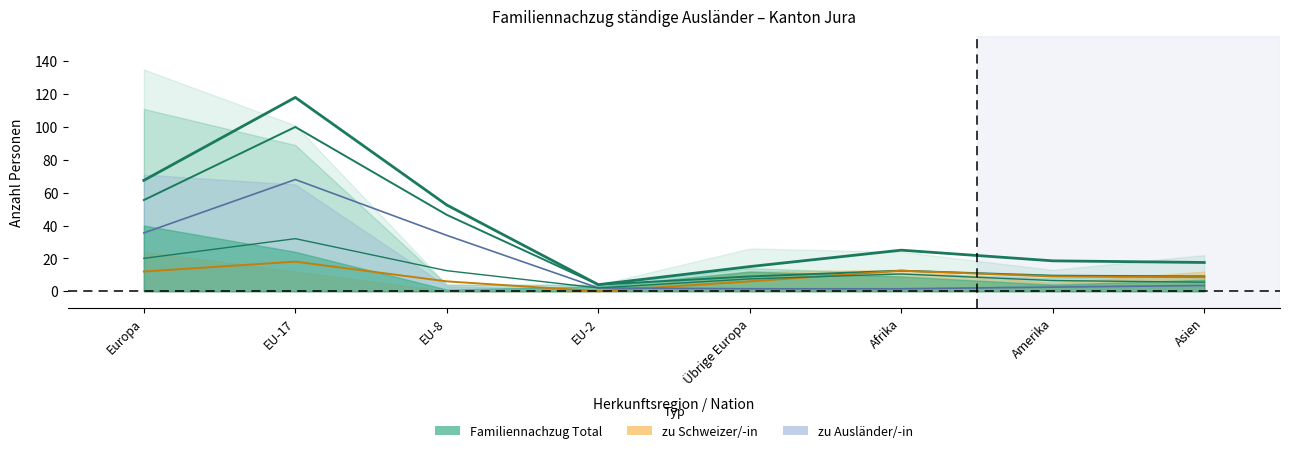

What is the sum of the Kinder (Ausl.) values at EU-2 and Europa?

72